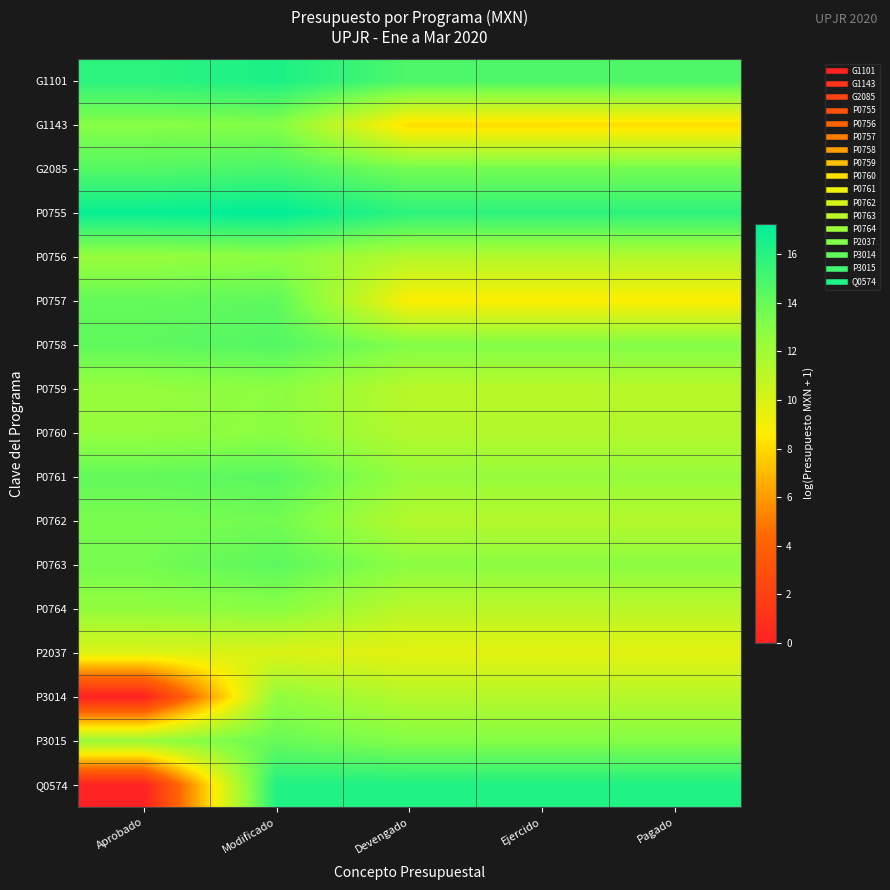

What is the maximum value shown in the chart?

17.3